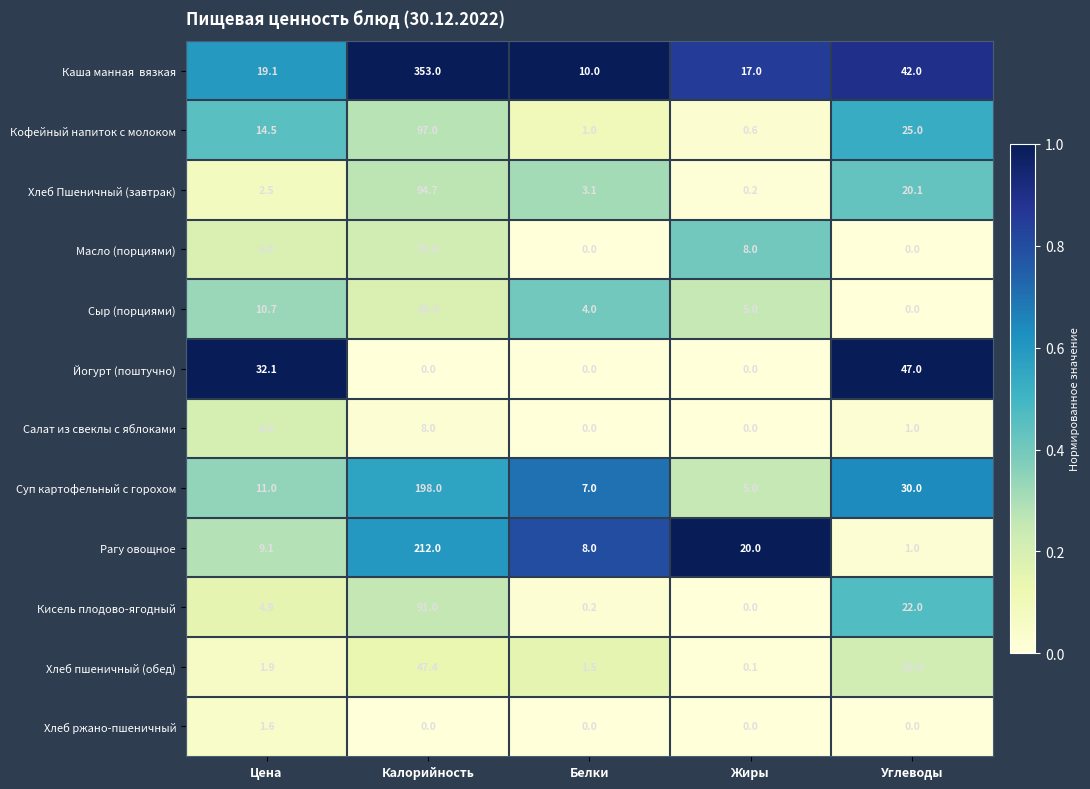

How many values in the Сыр (порциями) series are below 5?

2